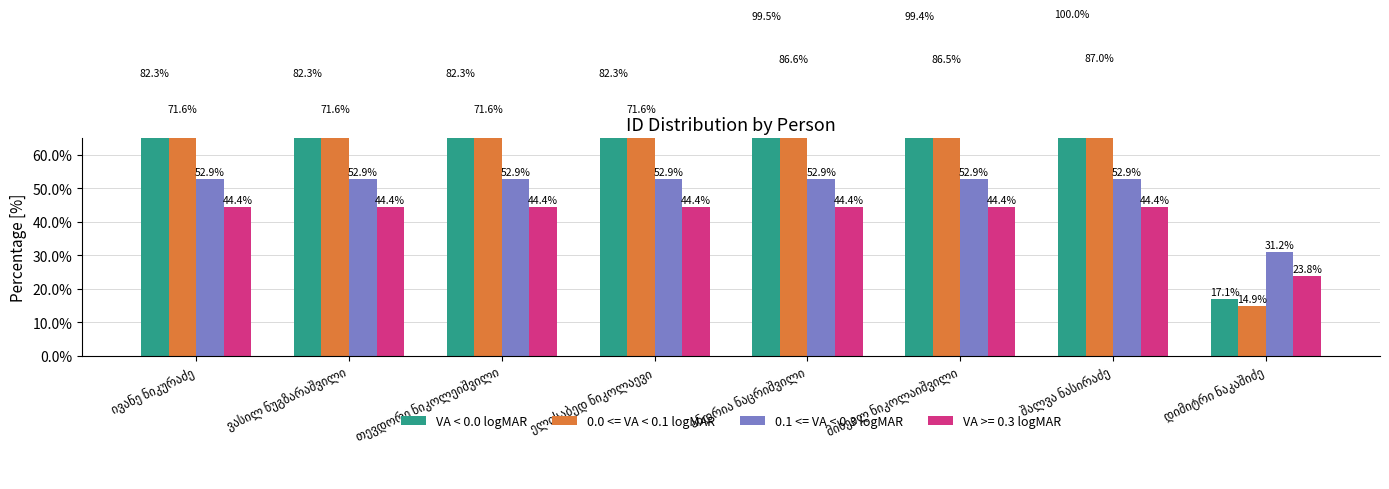

At which label does 0.1 <= VA < 0.3 logMAR first exceed 52?

ივანე ნიკურაძე